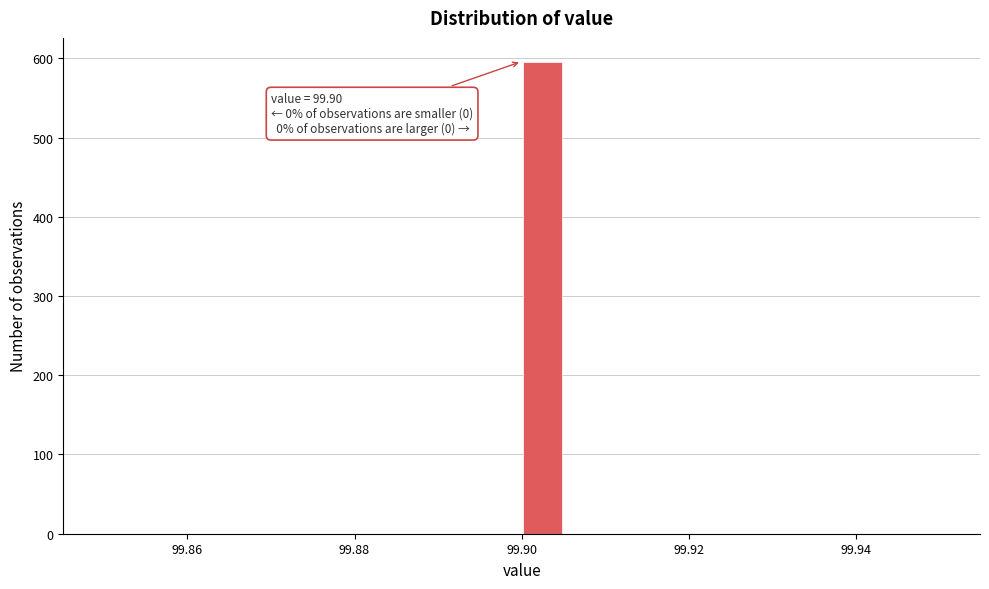

Read against the x-axis, roughly where is the centre of the tallest bar?

99.902